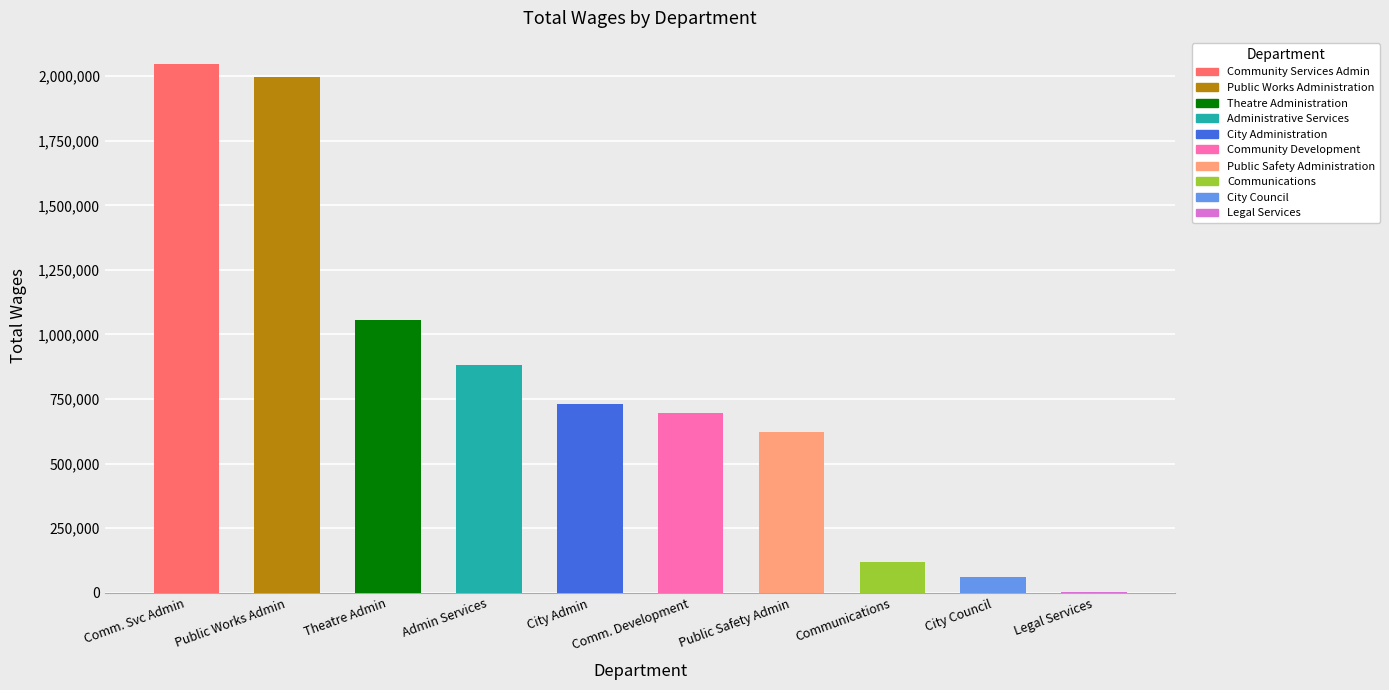

How many data points are less than 729858?

5